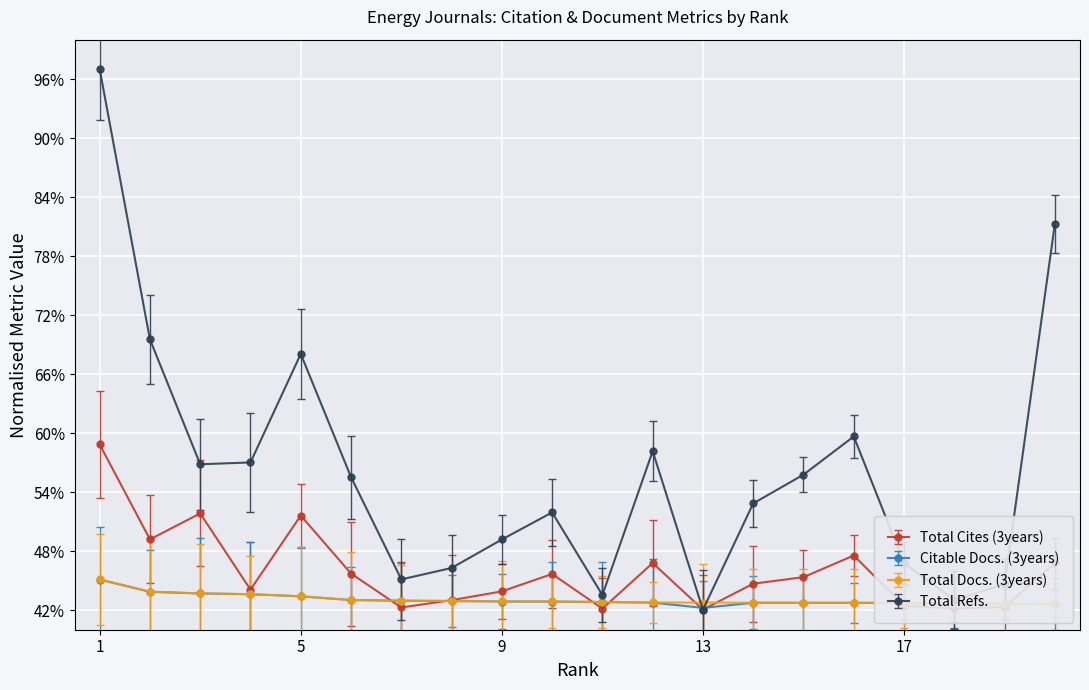

Which series ends up on top after the final intersection of Total Docs. (3years) and Total Cites (3years)?

Total Cites (3years)